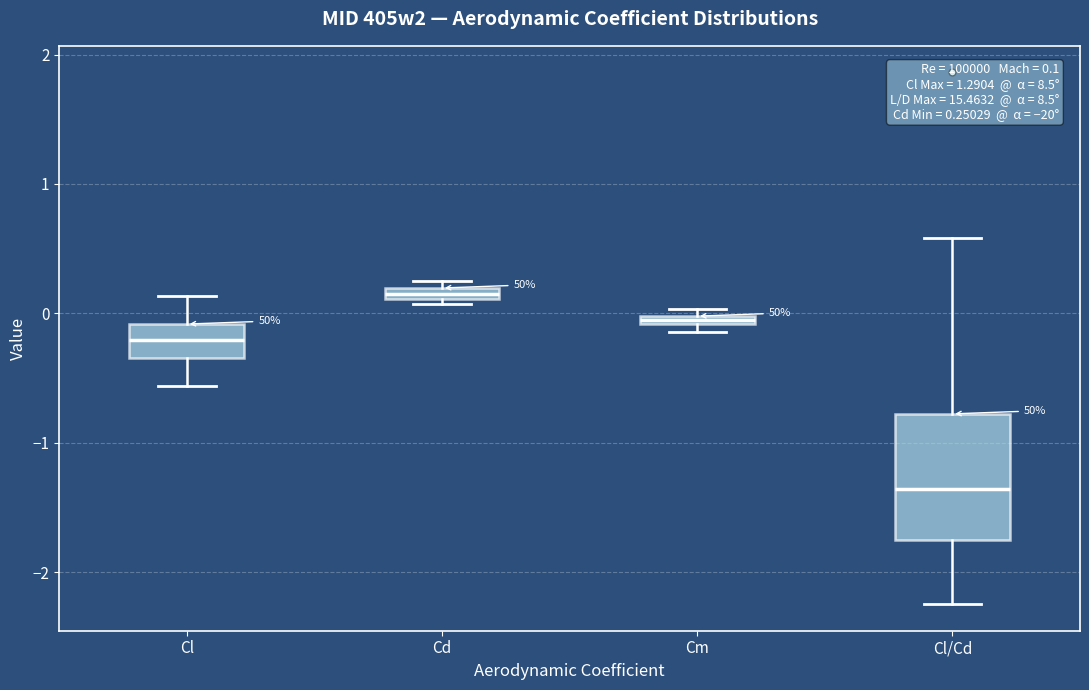

Comparing the boxes themselves (not the whiskers), which one is the tallest?

Cl/Cd